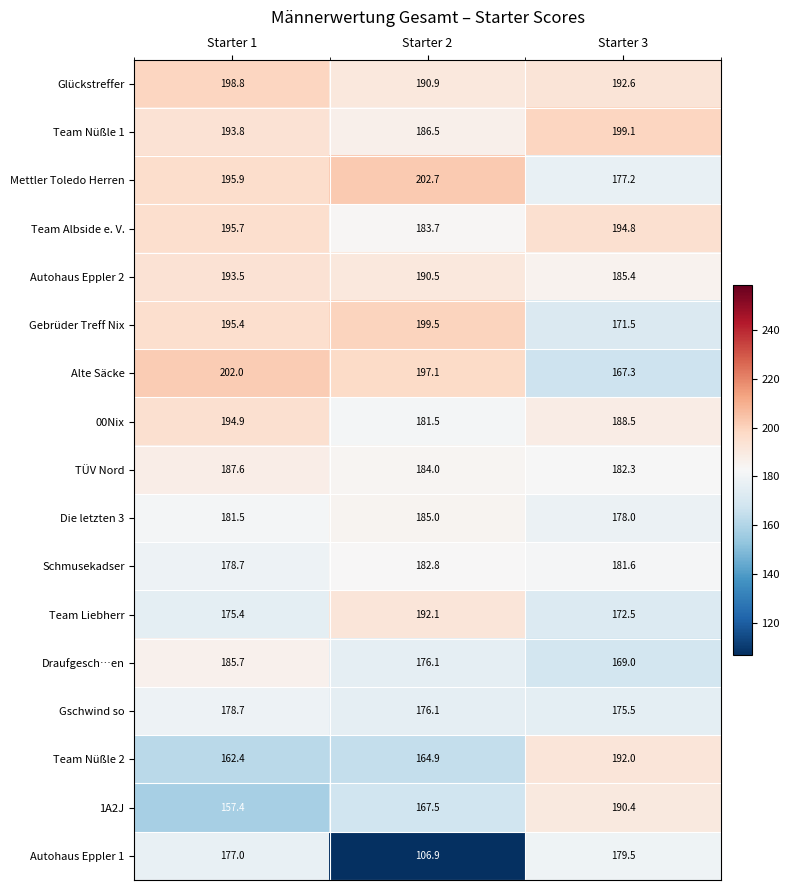

Is it true that Mettler Toledo Herren equals 288.6 at Starter 2?

False